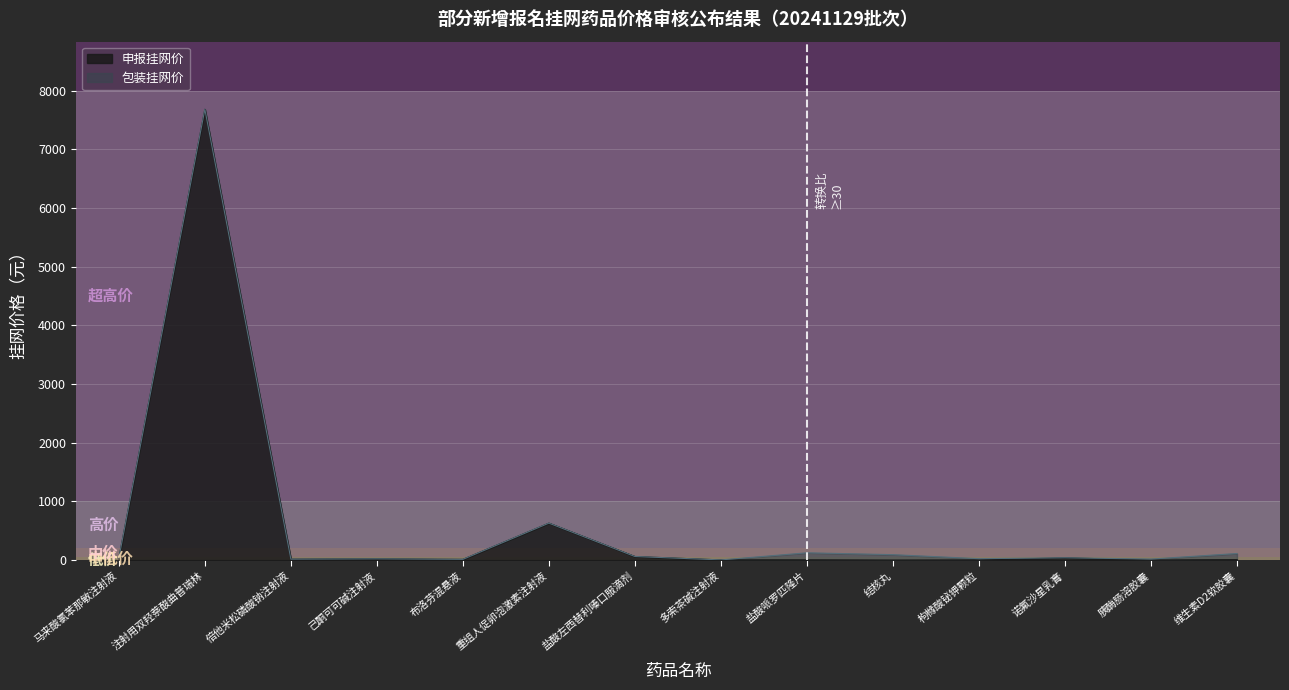

At which category is the sum across all series the highest?

注射用双羟萘酸曲普瑞林